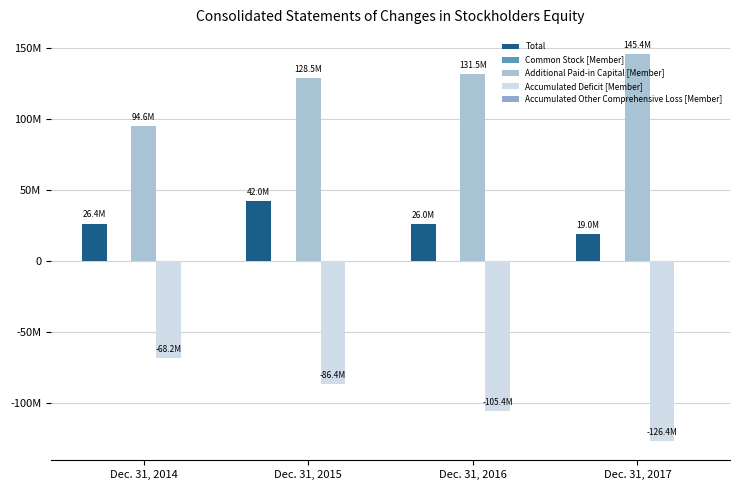

Reading left to right, extract all data points from this chart.

Total: 26359970	41985417	26016801	18979988
Common Stock [Member]: 1280	1825	1846	2127
Additional Paid-in Capital [Member]: 94636479	128502659	131481123	145423012
Accumulated Deficit [Member]: -68237077	-86445455	-105416963	-126399823
Accumulated Other Comprehensive Loss [Member]: 0	-32900	-8493	-4616